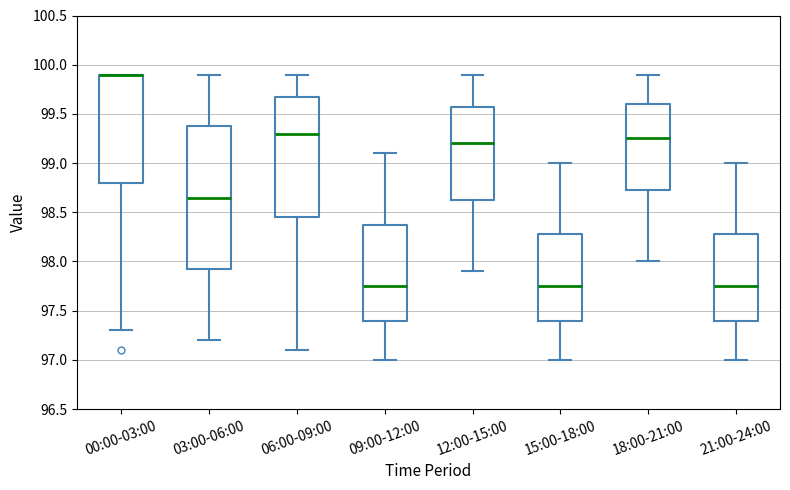

Reading left to right, transcribe this box plot: for each box, give where its median line is, the range the box spans, and where its two whiskers end, as read against the y-axis. The values are not printed on the chart, so give them approximately, as read against the axis.

00:00-03:00: median 99.90 (drawn on the box's upper edge), box 98.80 to 99.90, whiskers 97.30 to 99.90
03:00-06:00: median 98.65, box 97.95 to 99.40, whiskers 97.20 to 99.90
06:00-09:00: median 99.30, box 98.45 to 99.70, whiskers 97.10 to 99.90
09:00-12:00: median 97.75, box 97.40 to 98.40, whiskers 97.00 to 99.10
12:00-15:00: median 99.20, box 98.65 to 99.60, whiskers 97.90 to 99.90
15:00-18:00: median 97.75, box 97.40 to 98.30, whiskers 97.00 to 99.00
18:00-21:00: median 99.25, box 98.75 to 99.60, whiskers 98.00 to 99.90
21:00-24:00: median 97.75, box 97.40 to 98.30, whiskers 97.00 to 99.00